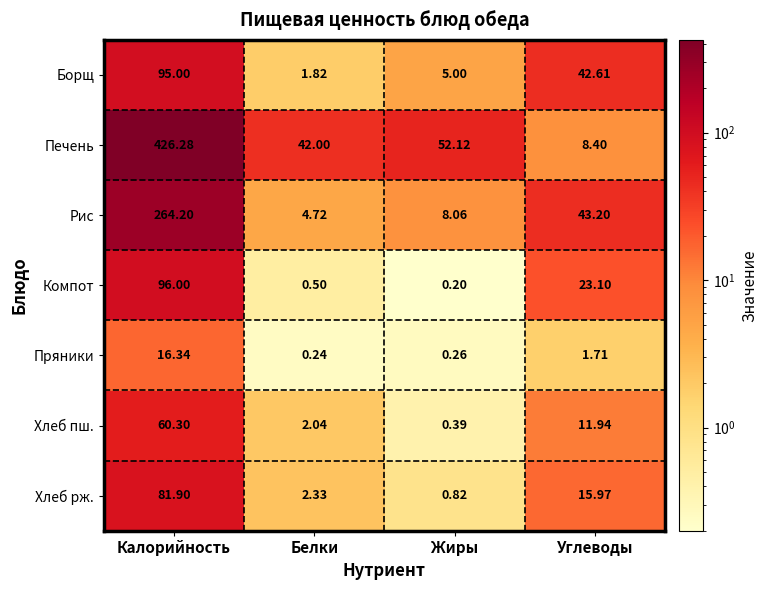

At how many categories does at least one series exceed 257?

1